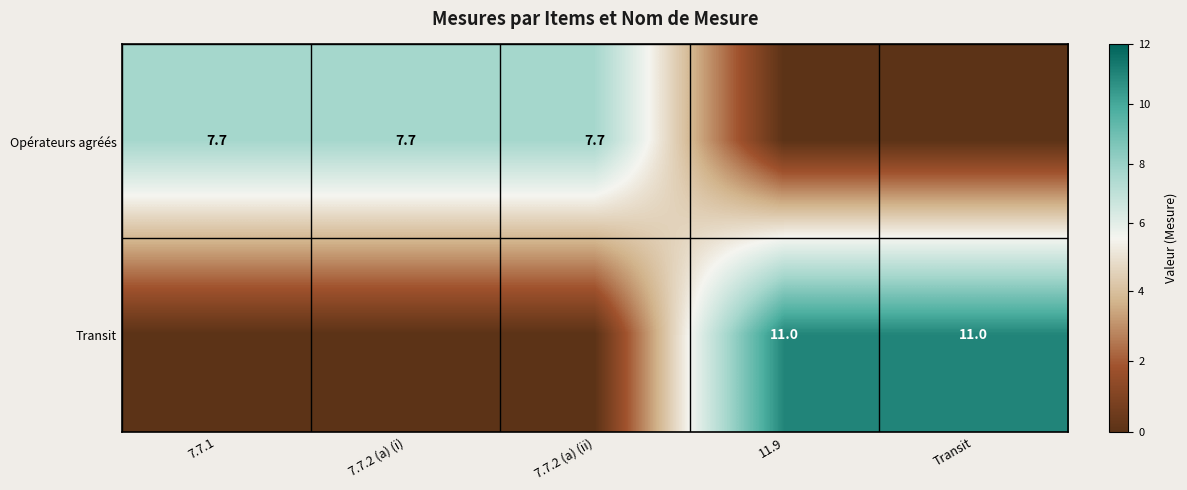

What is the sum of the Opérateurs agréés values at 7.7.2 (a) (ii) and 7.7.2 (a) (i)?

15.4